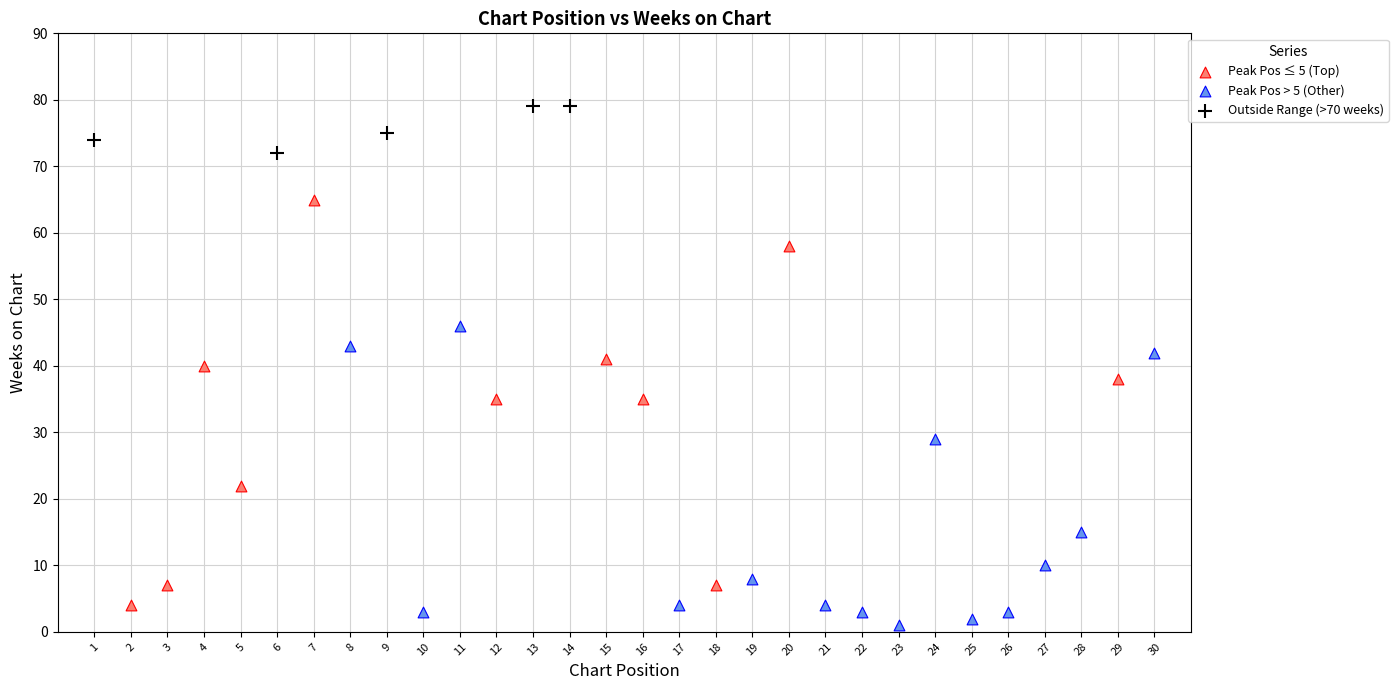

Which series has the widest spread of Y values?

Peak Pos ≤ 5 (Top)